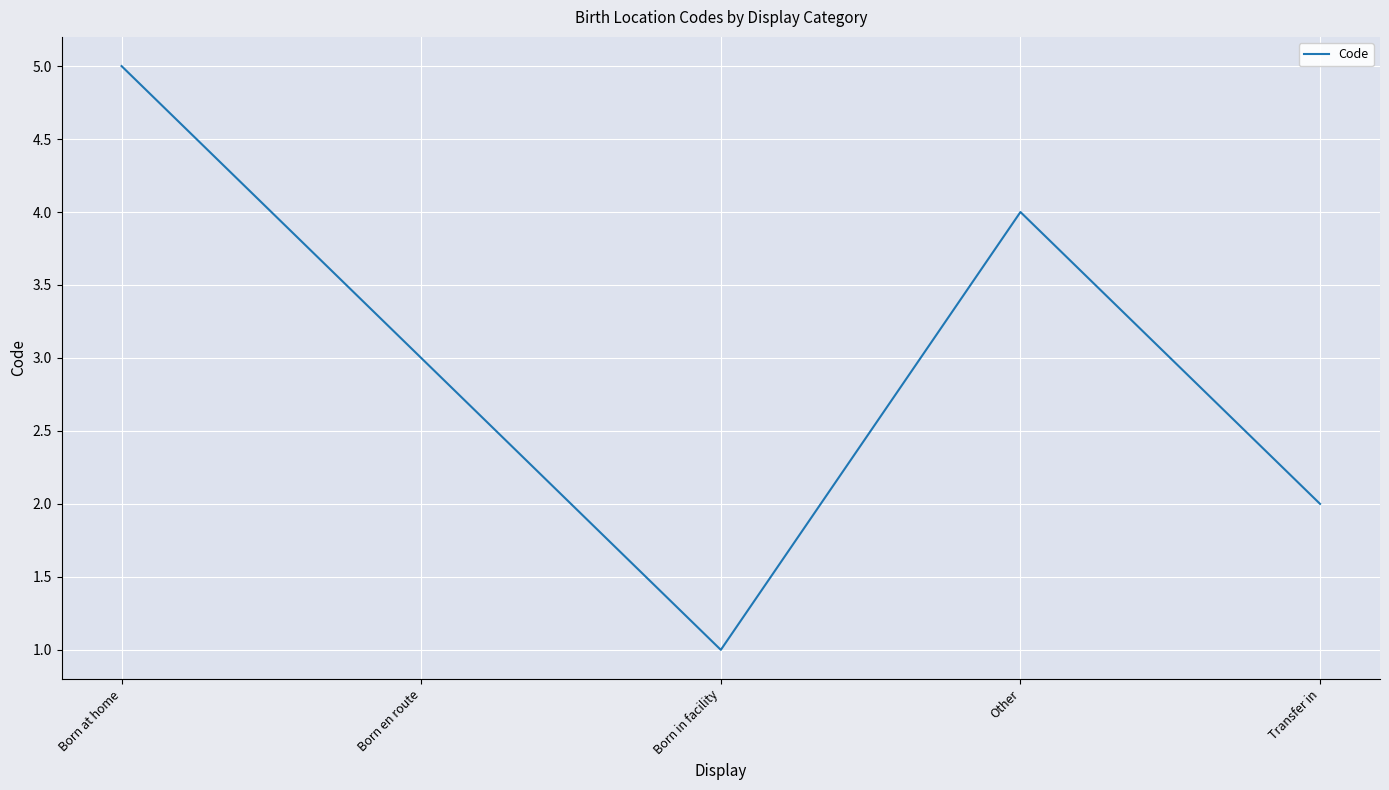

How many values are between 2 and 4?

3